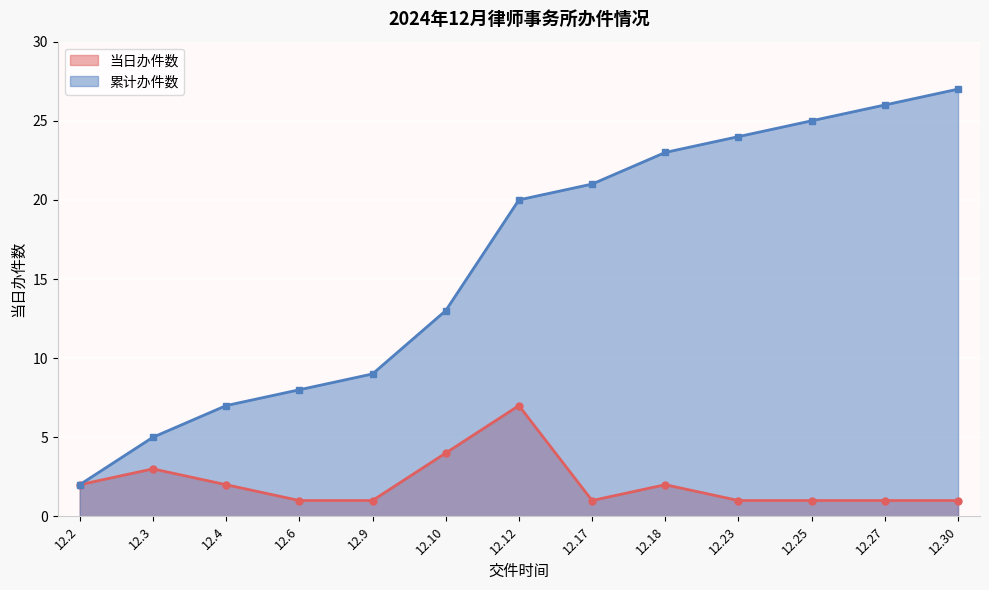

Which has a higher value, 2024.12.9 or 2024.12.30?

2024.12.30